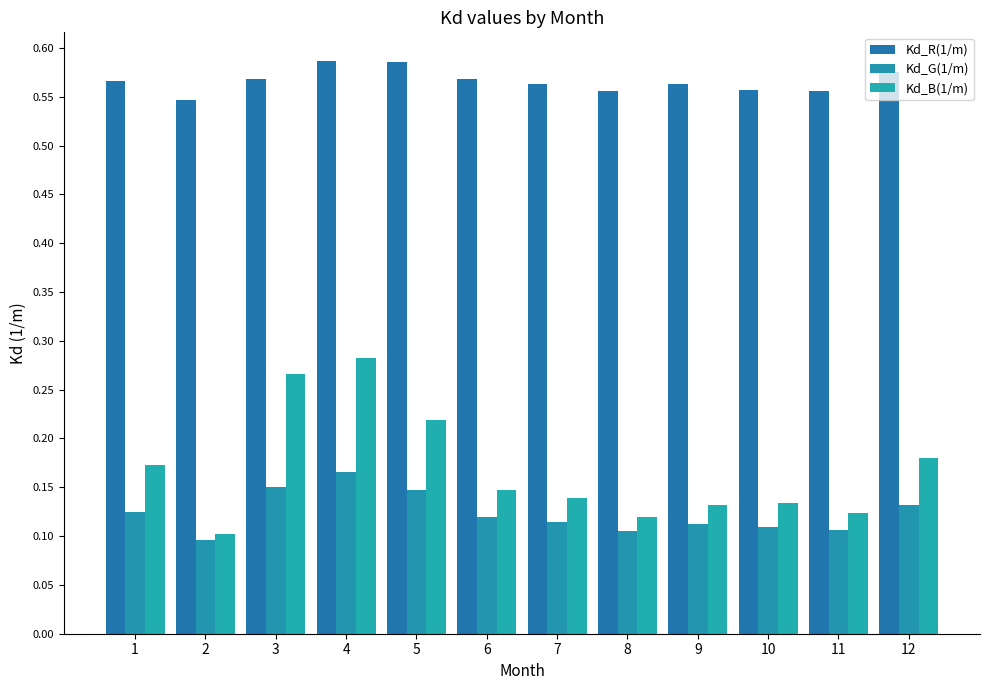

Reading right to left, what are all the values shown in this chart?

Kd_R(1/m): 12=0.6	11=0.6	10=0.6	9=0.6	8=0.6	7=0.6	6=0.6	5=0.6	4=0.6	3=0.6	2=0.5	1=0.6
Kd_G(1/m): 12=0.1	11=0.1	10=0.1	9=0.1	8=0.1	7=0.1	6=0.1	5=0.1	4=0.2	3=0.2	2=0.1	1=0.1
Kd_B(1/m): 12=0.2	11=0.1	10=0.1	9=0.1	8=0.1	7=0.1	6=0.1	5=0.2	4=0.3	3=0.3	2=0.1	1=0.2